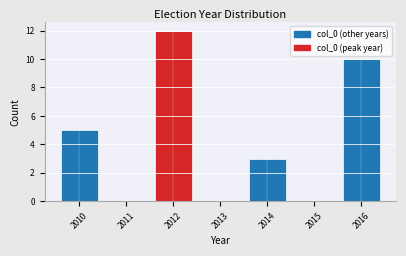

Reading left to right, transcribe this chart: for each bar, give the range it covers on the x-axis and its height. The values are not printed on the chart, so give them approximately, as read against the axis.

2009.5 to 2010.5: 5
2010.5 to 2011.5: 0
2011.5 to 2012.5: 12
2012.5 to 2013.5: 0
2013.5 to 2014.5: 3
2014.5 to 2015.5: 0
2015.5 to 2016.5: 10